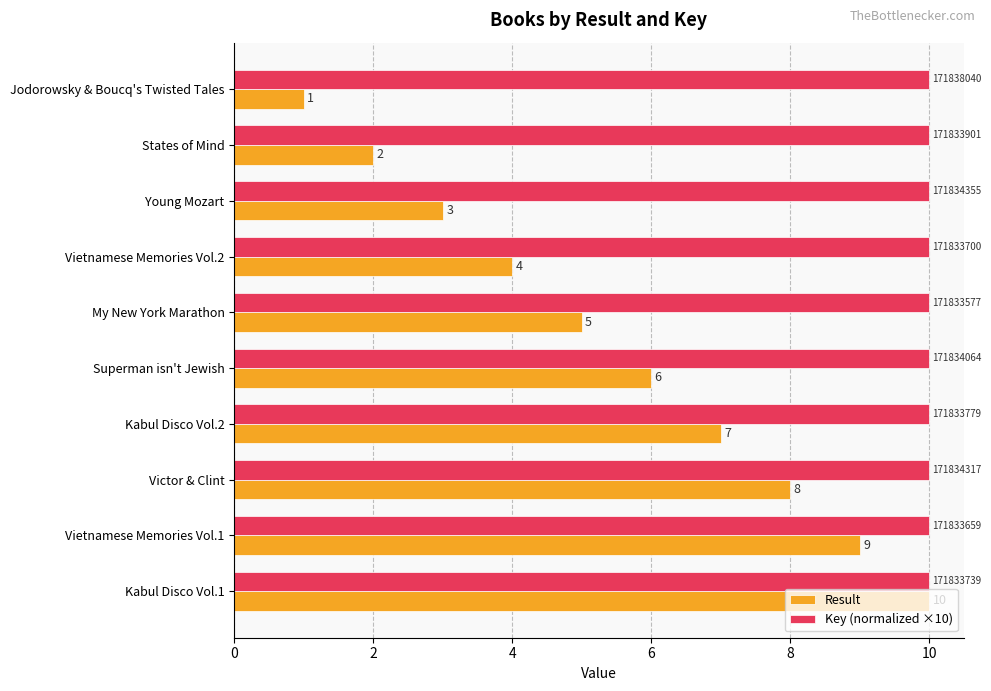

Which label corresponds to the smallest value in the chart?

Jodorowsky & Boucq's Twisted Tales